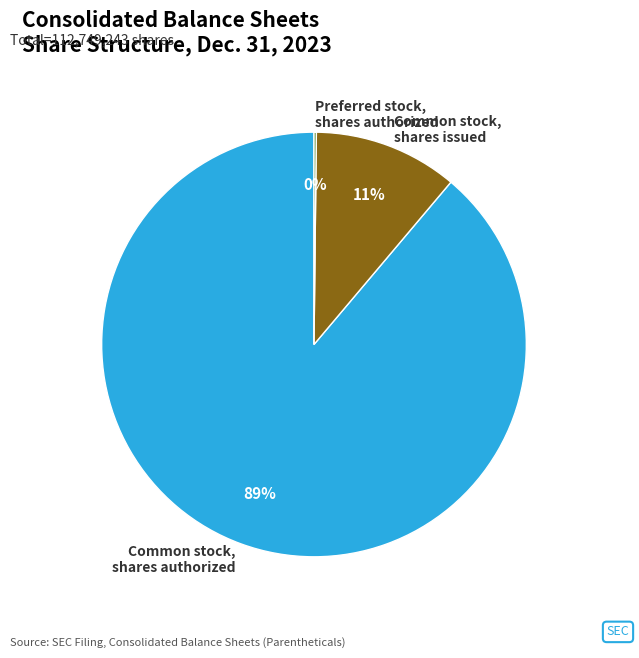

Which has a higher value, Common stock, shares issued or Common stock, shares authorized?

Common stock, shares authorized